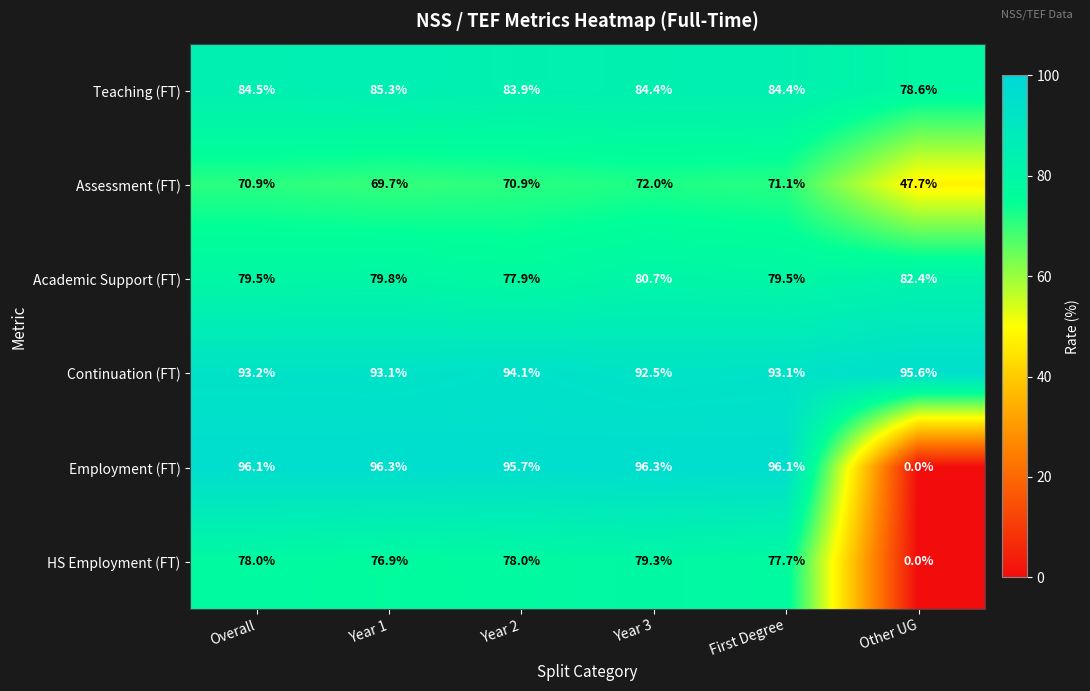

What is the difference between the Teaching (FT) values at Year 3 and Year 2?

0.5